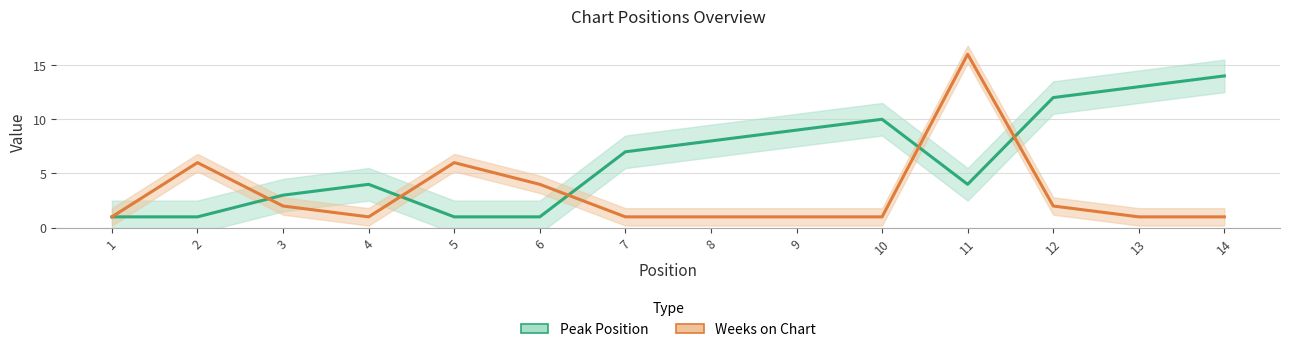

How many values in the Peak Position series are below 7?

7